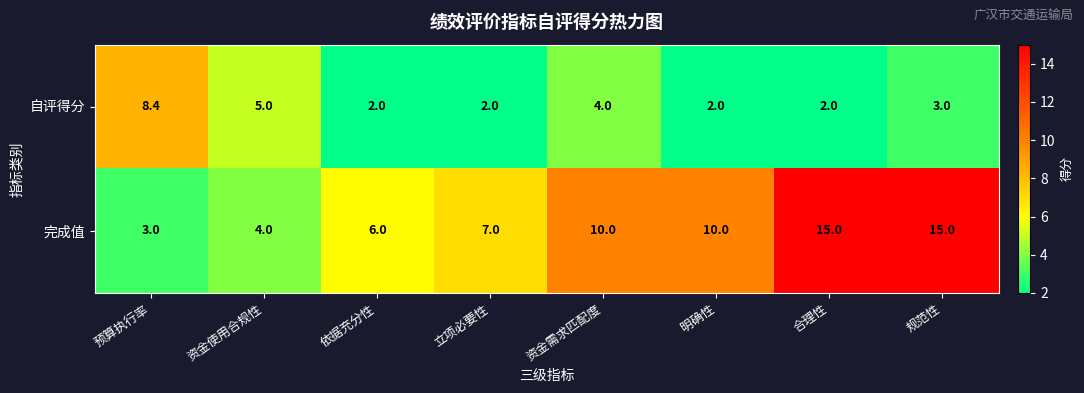

What value does the 自评得分 series have at 合理性?

2.0